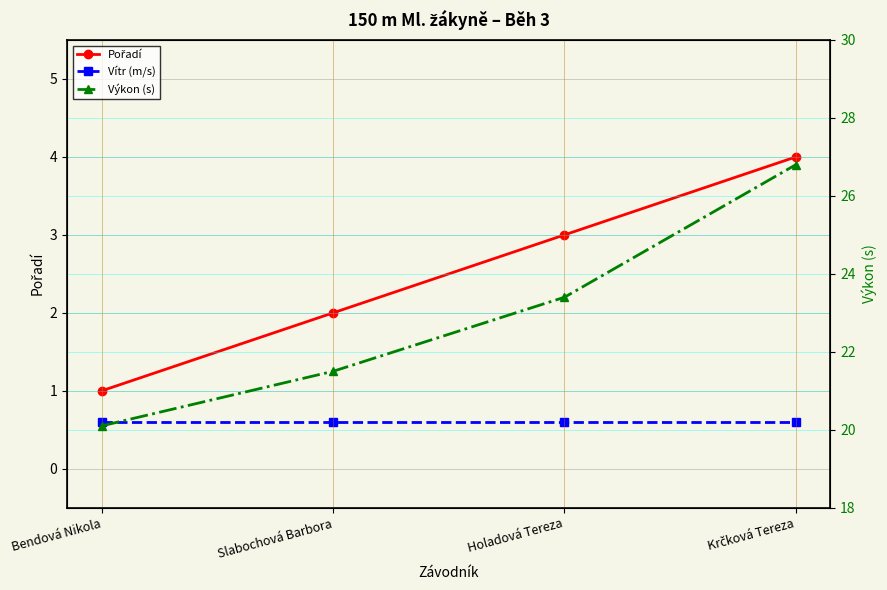

True or false: Pořadí and Výkon (s) cross at least once.

False